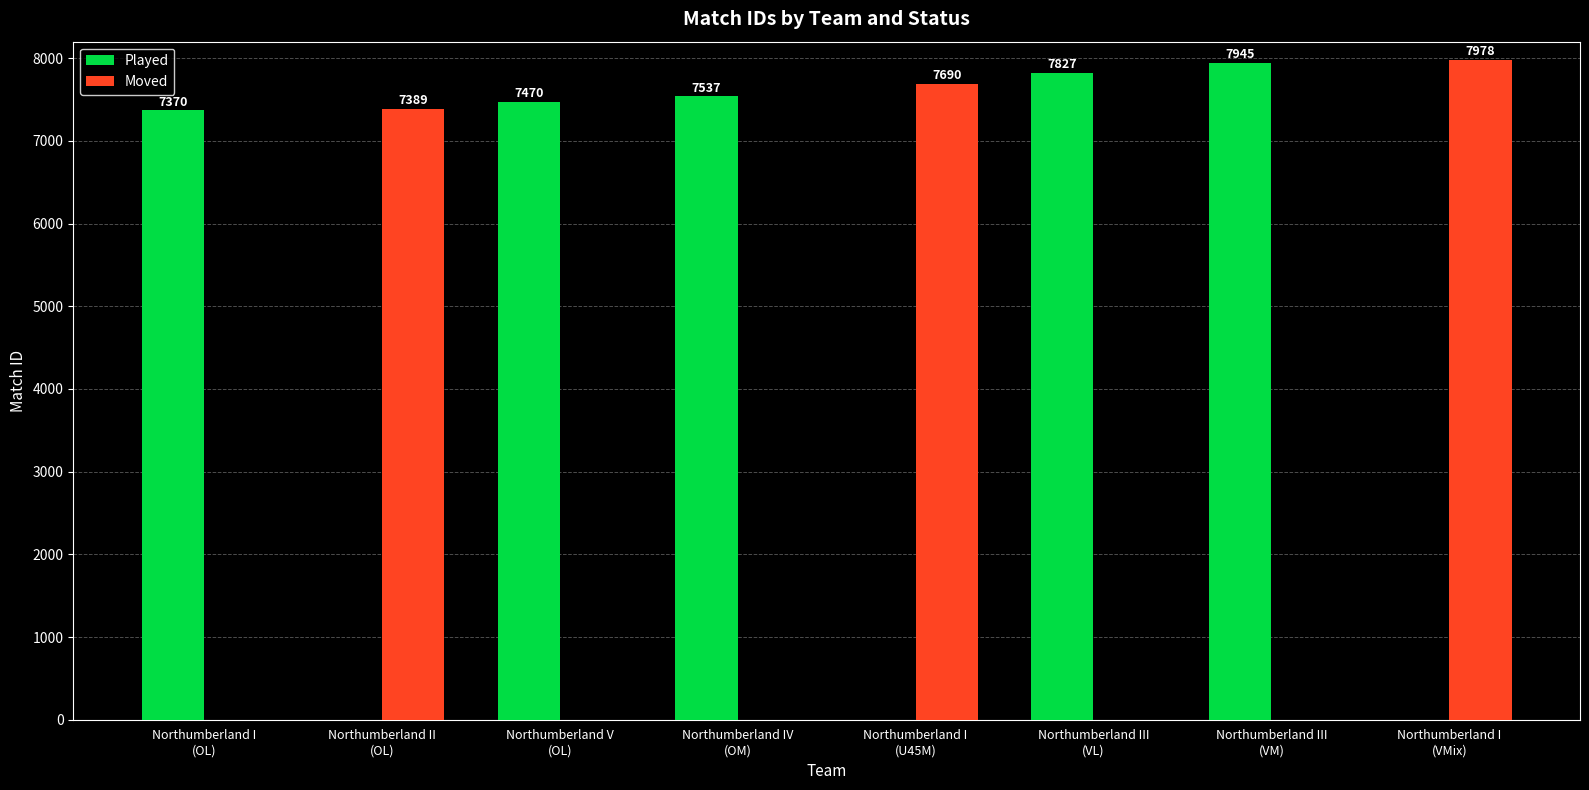

What is the sum of all Played values?

38149